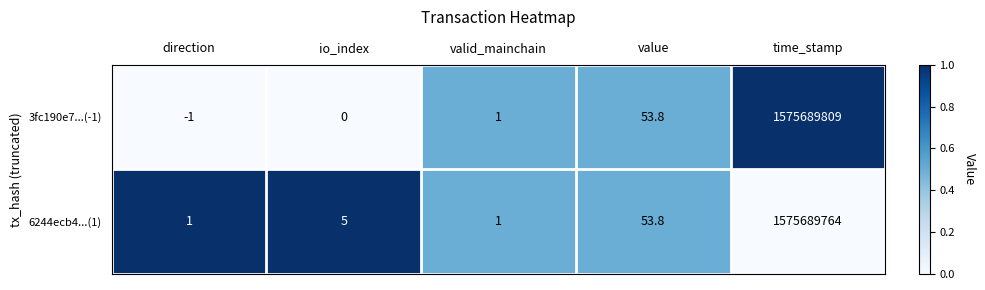

How many negative values does the 3fc190e7...(-1) series have?

1